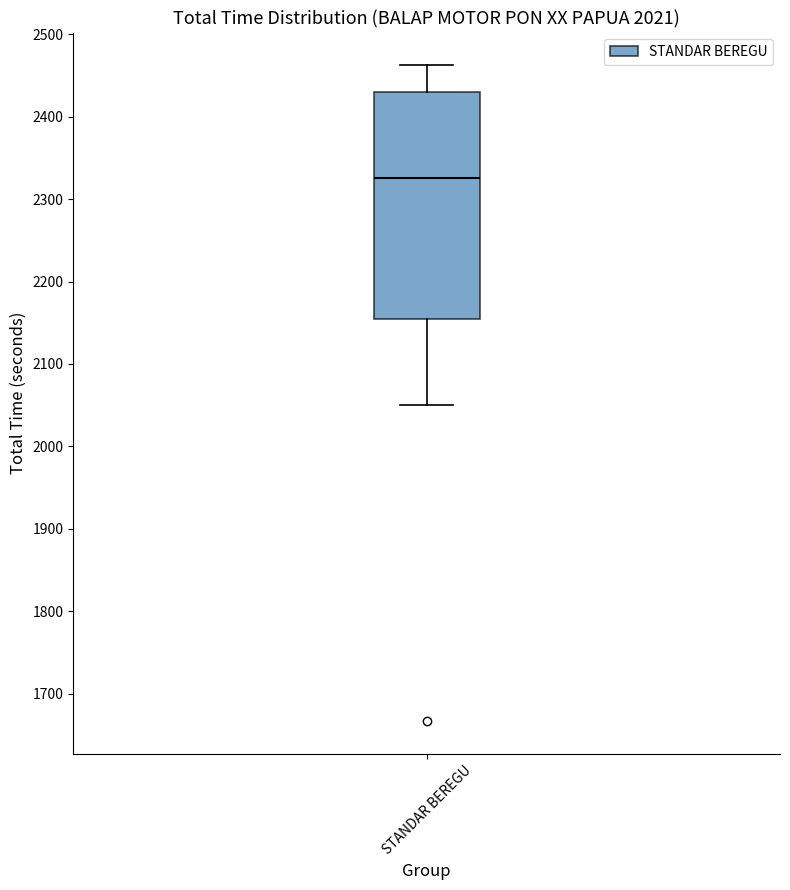

Where is the lower edge of the box for STANDAR BEREGU on the y-axis? The values are not printed on the chart, so give them approximately, as read against the axis.

2160